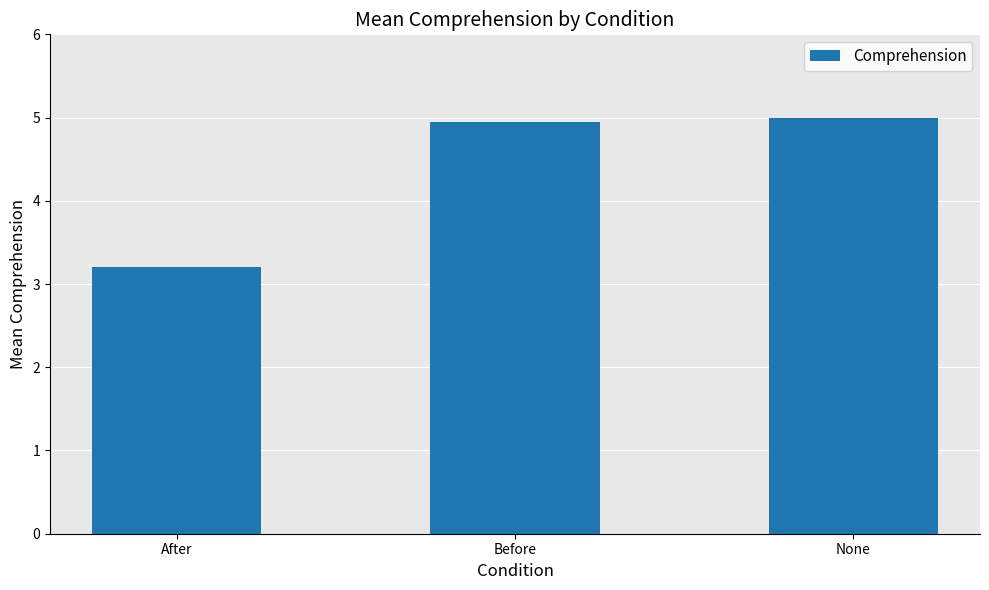

Rank the categories by value from highest to lowest.

None, Before, After